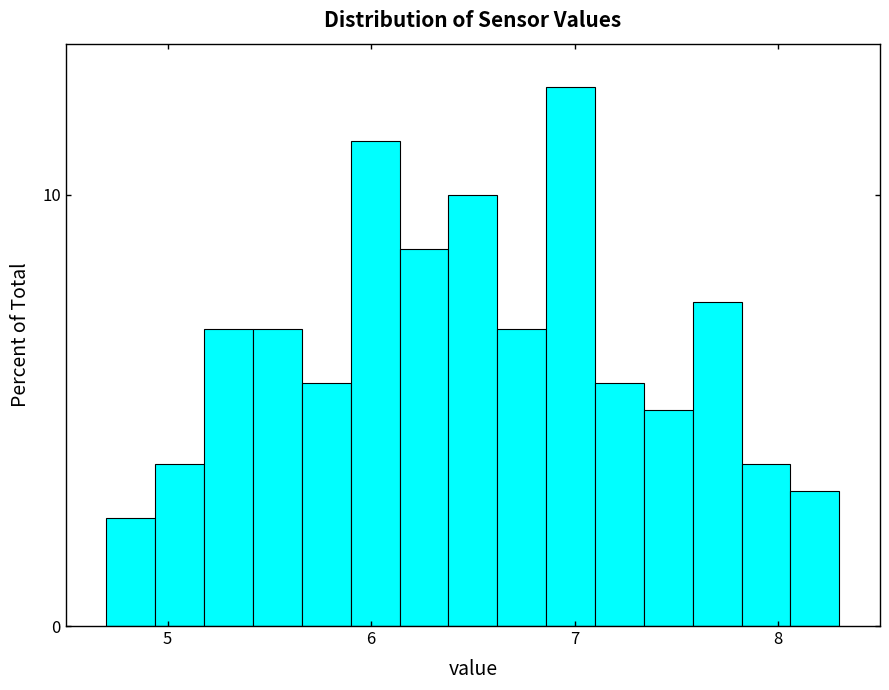

Around what value on the x-axis is the tallest bar? Give the approximate position of its centre, as read against the axis.

7.0